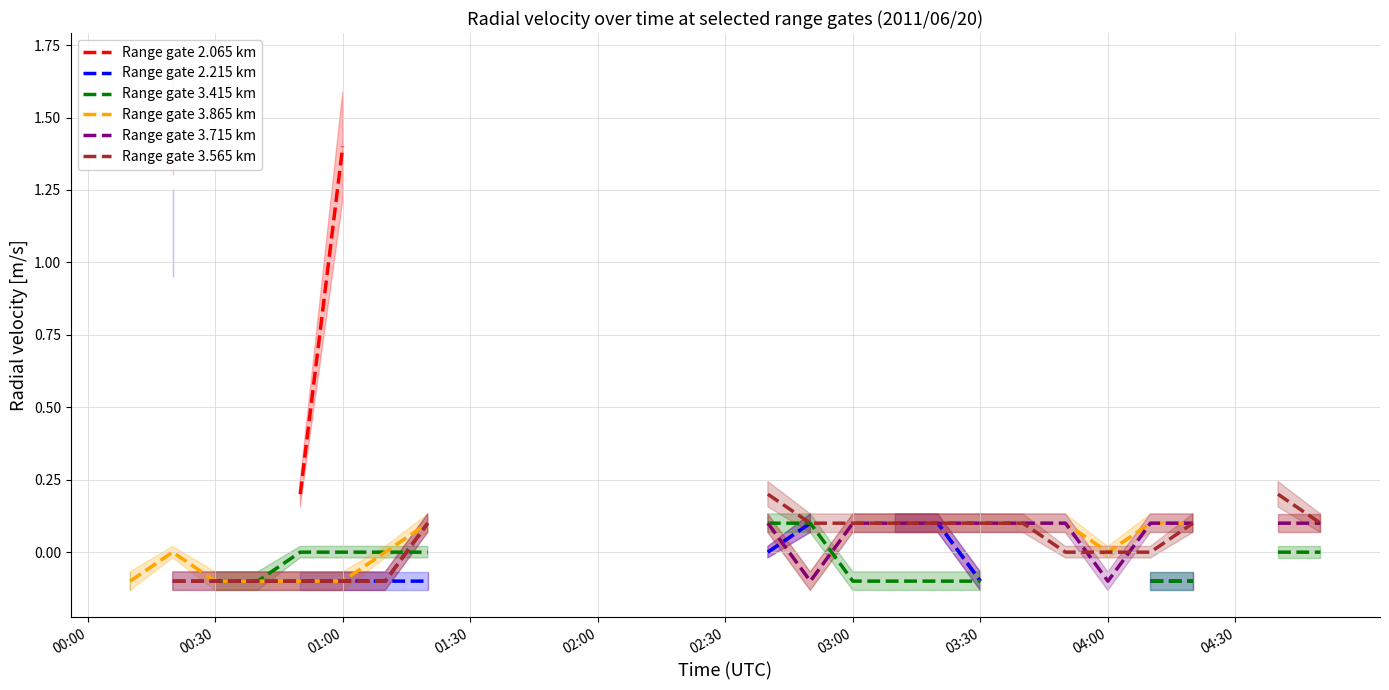

What is the smallest value displayed?

-0.1